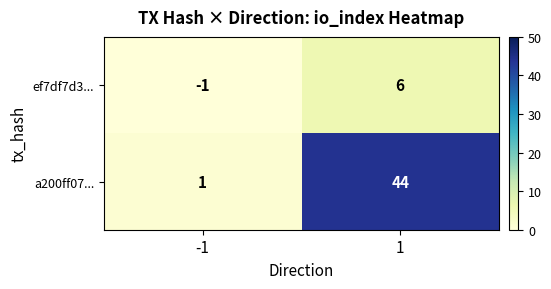

What is the sum of all ef7df7d3... values?

5